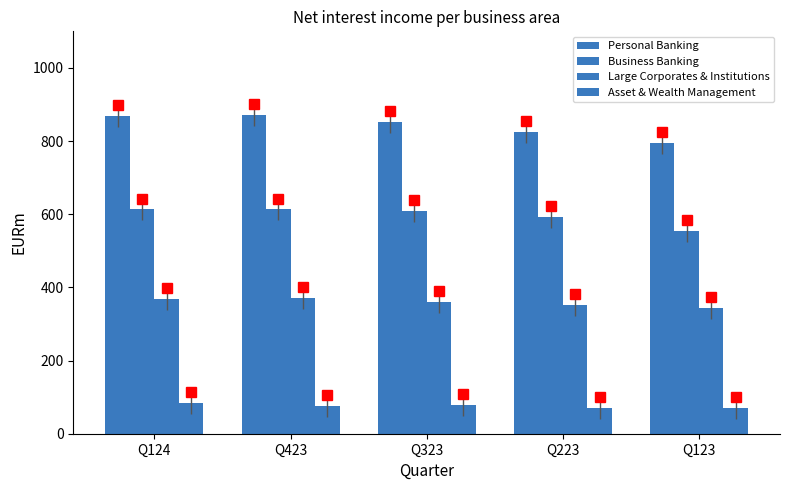

At how many categories does at least one series exceed 74?

5